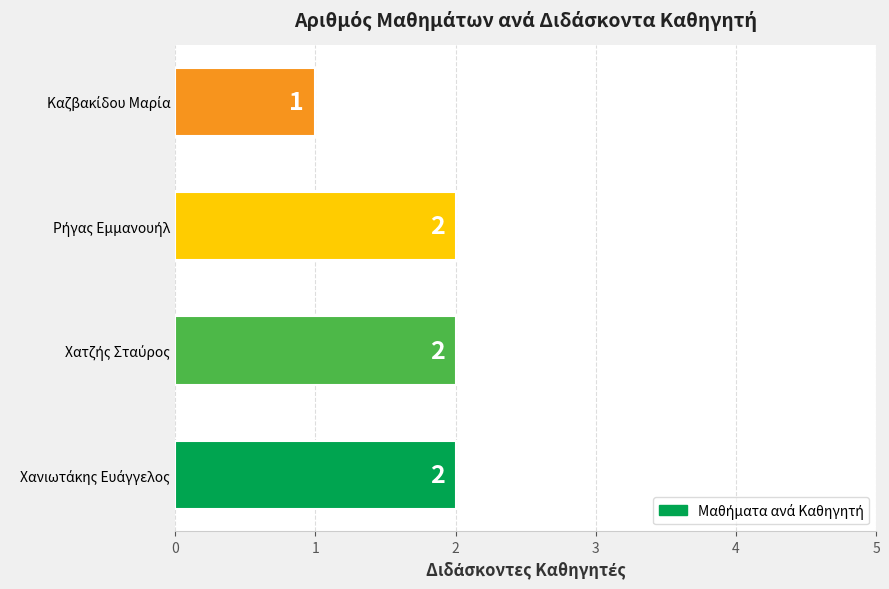

How many categories are shown in the chart?

4